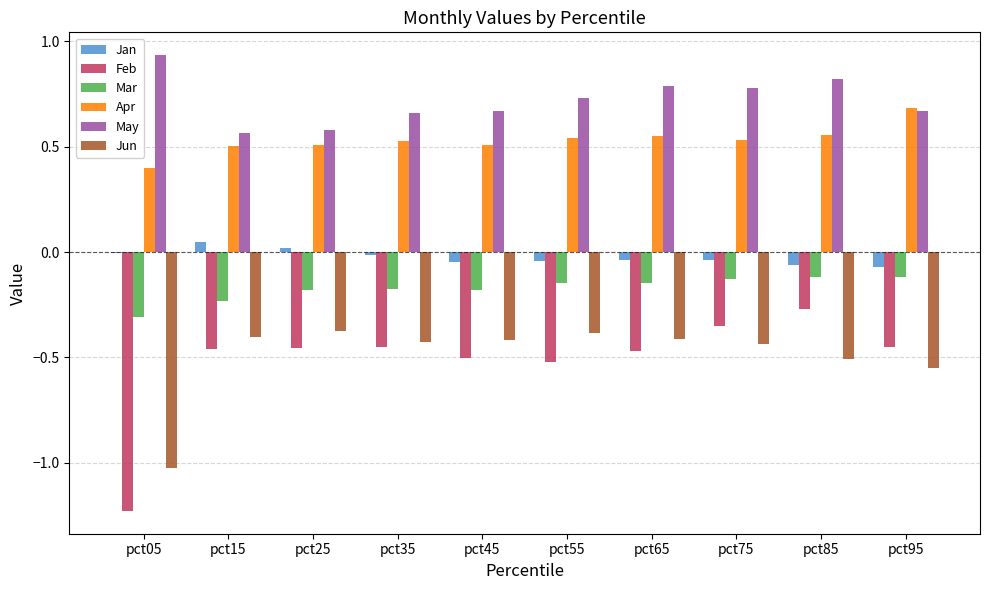

Is it true that Jan equals -0.0 at pct05?

True